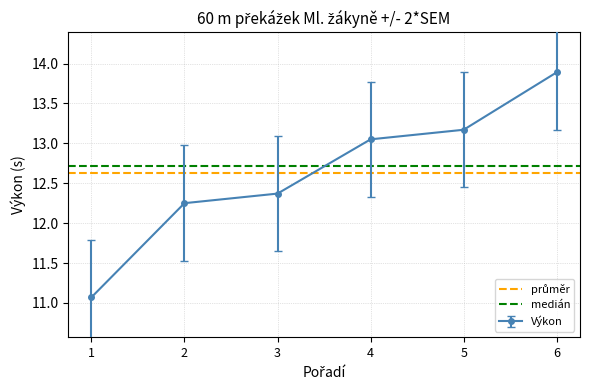

What is the value of the Výkon point at the 1st from the left?

11.1